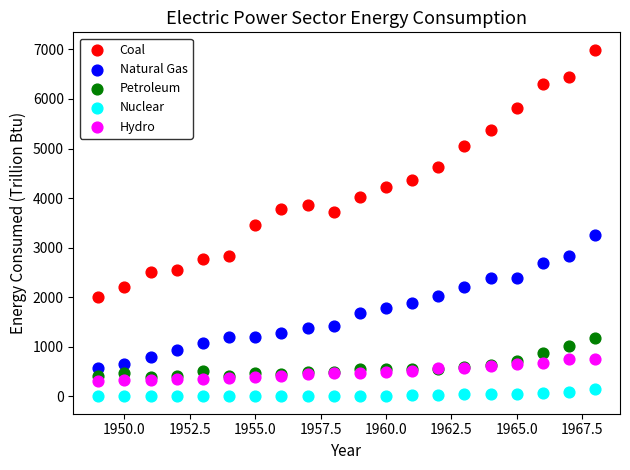

What are all the series names shown in the legend?

Coal, Natural Gas, Petroleum, Nuclear, Hydro